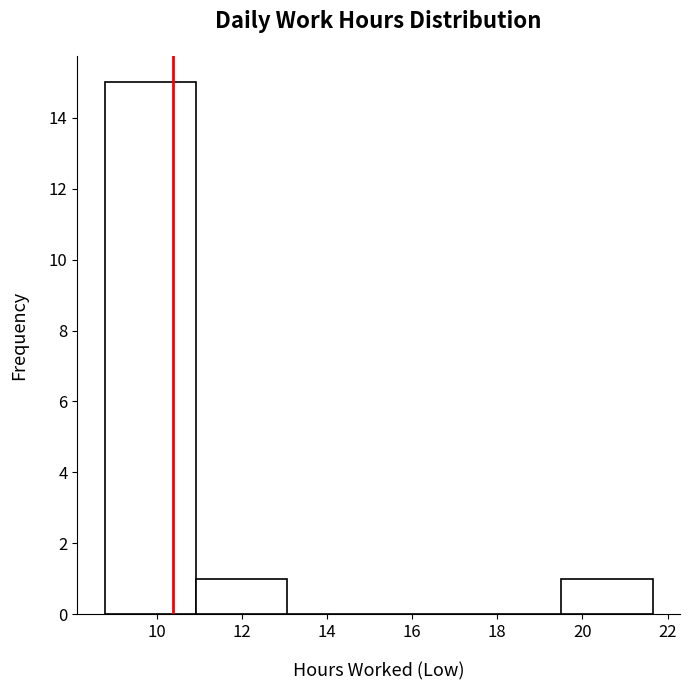

Reading left to right, list every bar in this chart as the range it spans on the x-axis followed by its height. Neither the bar edges nor the heights are printed on the chart, so give them approximately, as read against the axes.

8.8 to 11.0: 15
11.0 to 13.0: 1
13.0 to 15.2: 0
15.2 to 17.4: 0
17.4 to 19.6: 0
19.6 to 21.6: 1